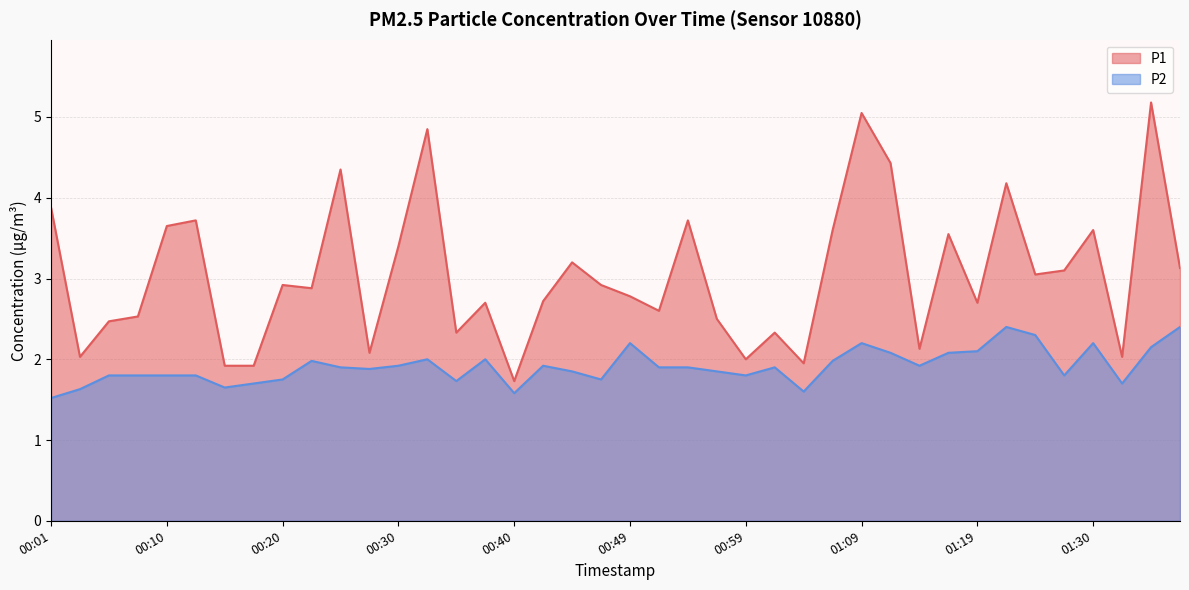

The value of P2 at 01:35 is 1.3. True or false?

False